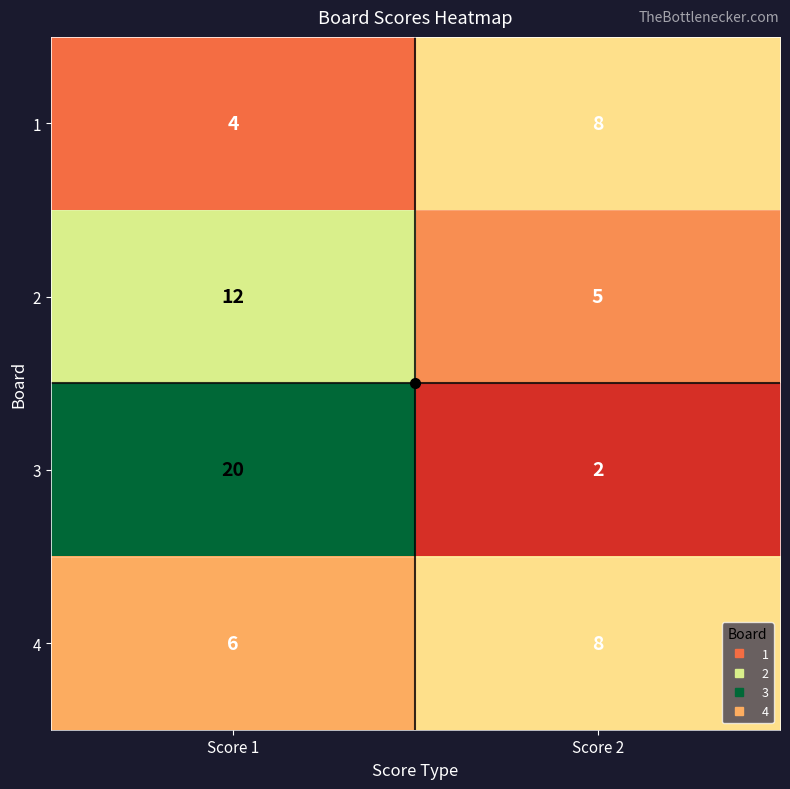

What is the average value of the 4 series?

7